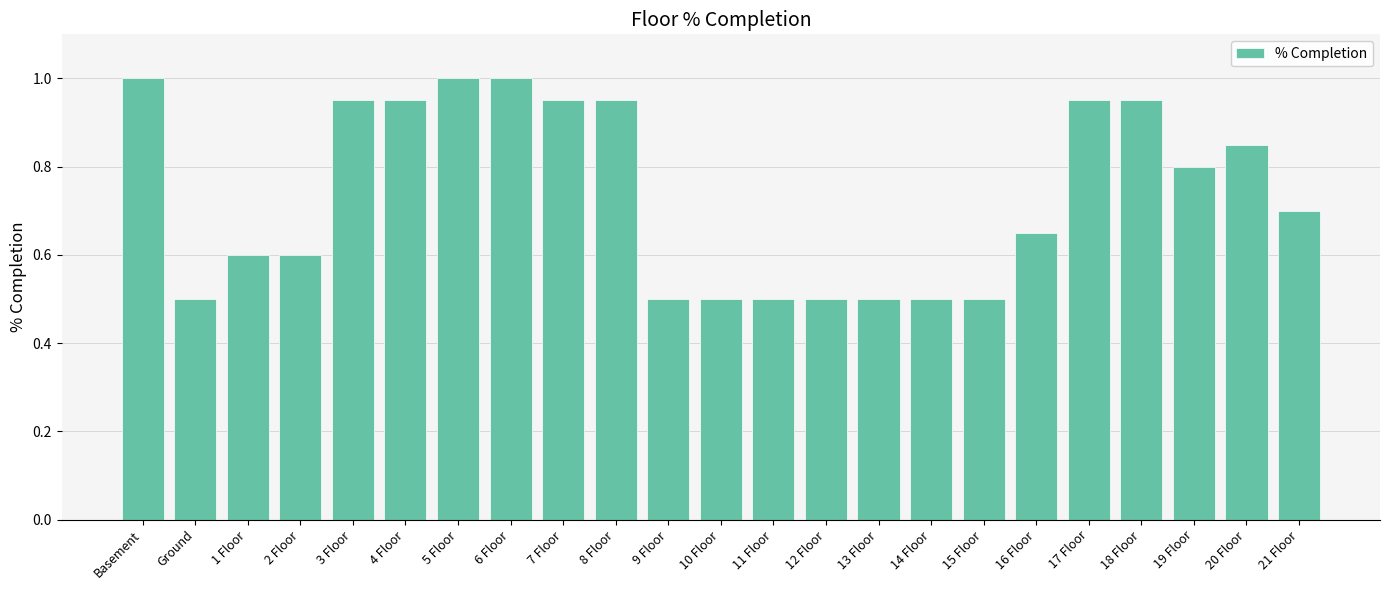

Which has a higher value, 12 Floor or 1 Floor?

1 Floor